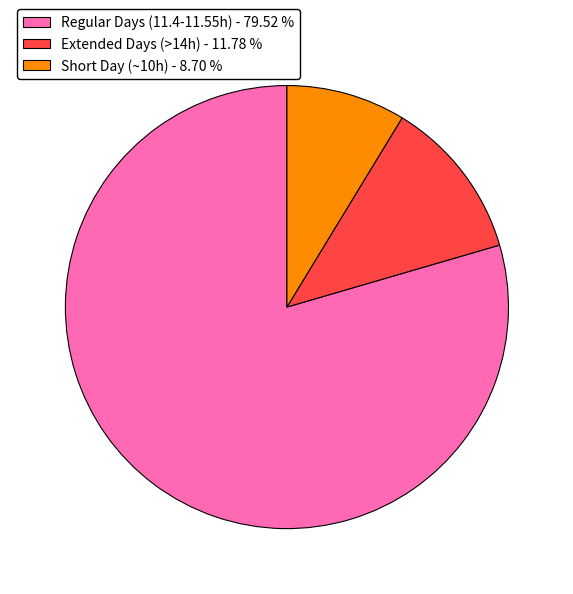

How many slices are in this pie chart?

3